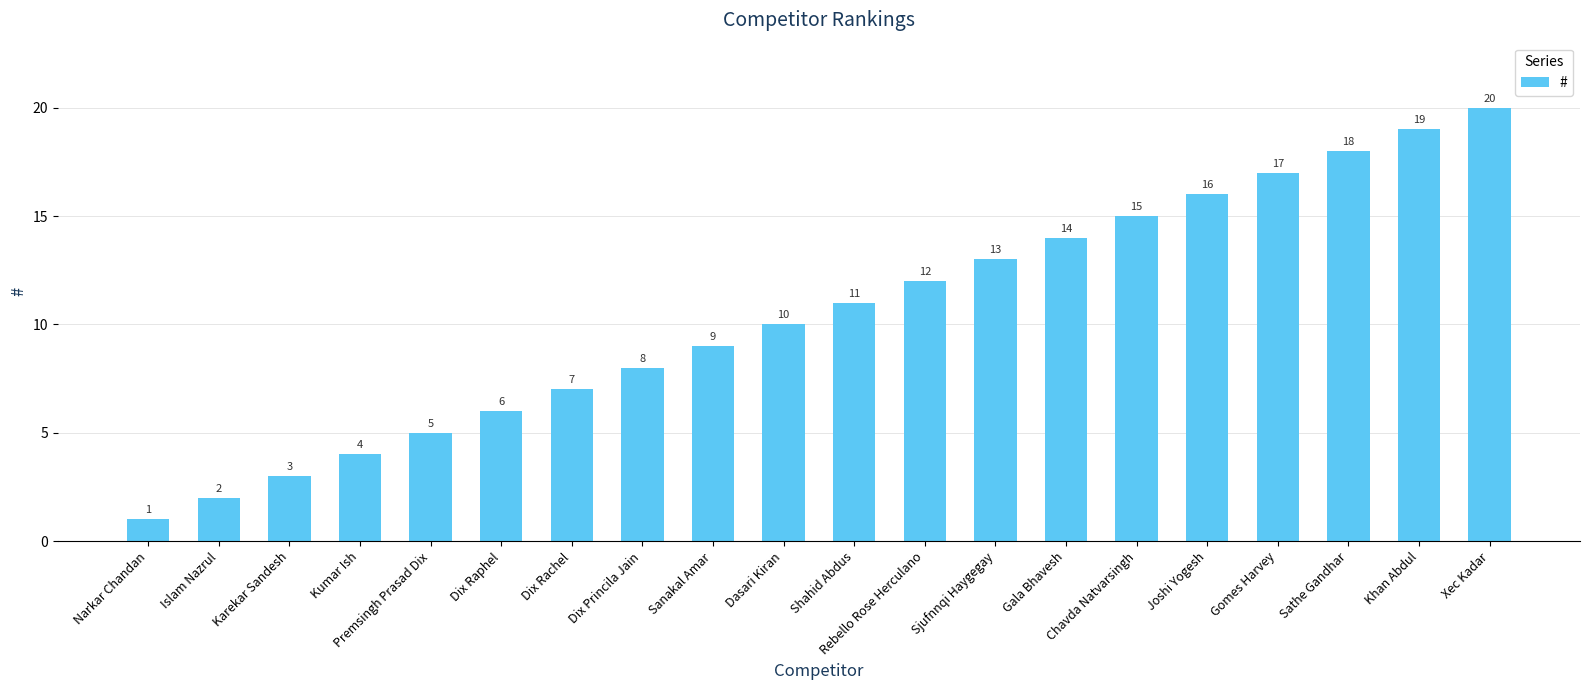

Reading left to right, transcribe all the data shown in this chart.

1	2	3	4	5	6	7	8	9	10	11	12	13	14	15	16	17	18	19	20